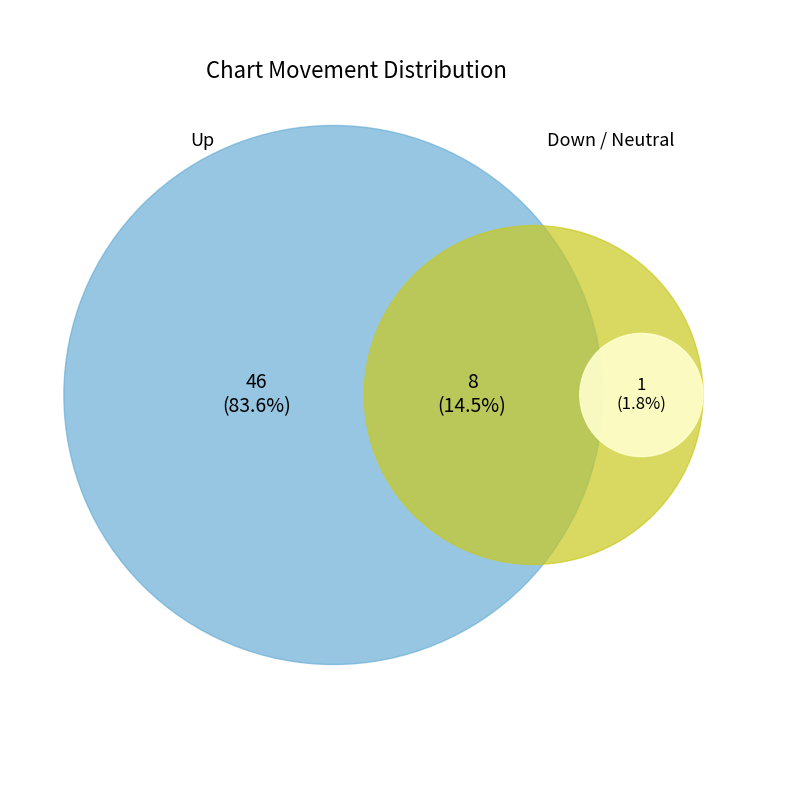

To the nearest percent, what is the combined percentage of down and up?

98%